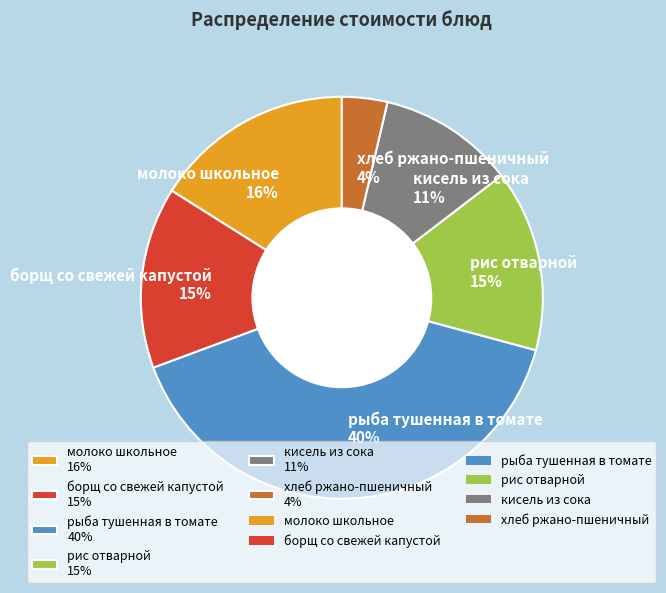

To the nearest percent, what portion does борщ со свежей капустой represent?

15%